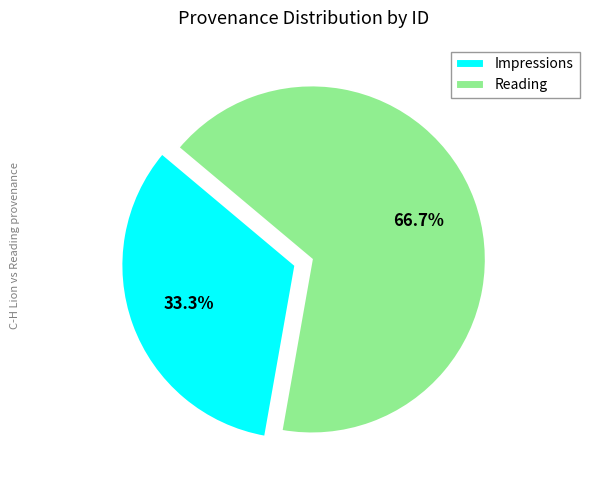

Count the number of slices in the pie.

2